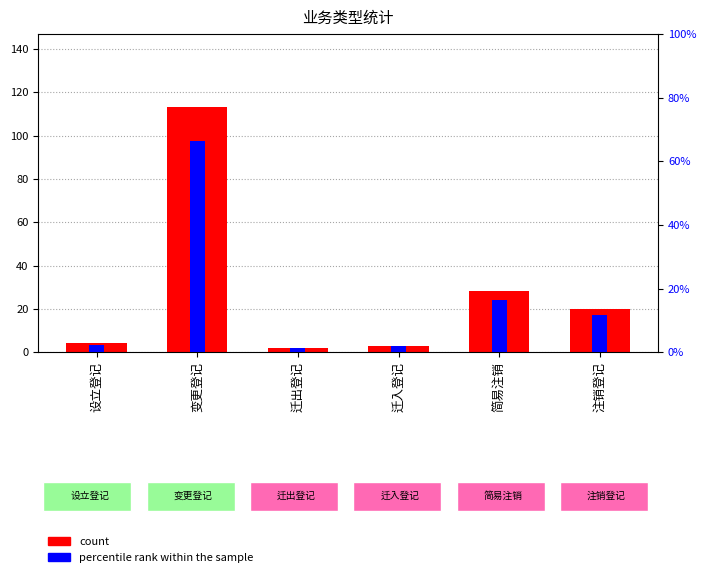

Where is count nearest to the value 57?

简易注销